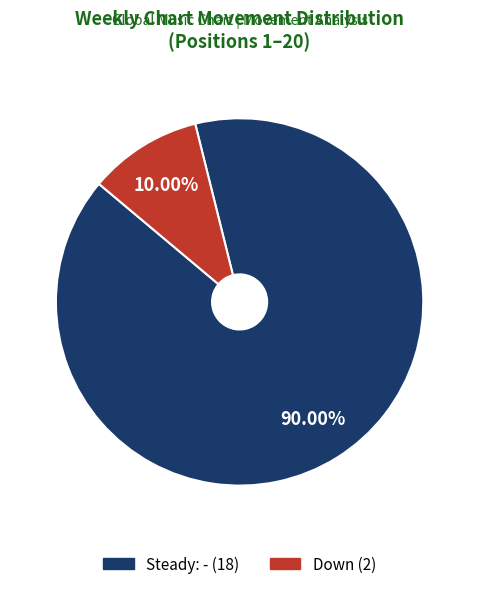

Which category has the smallest portion of the pie?

Down (2)